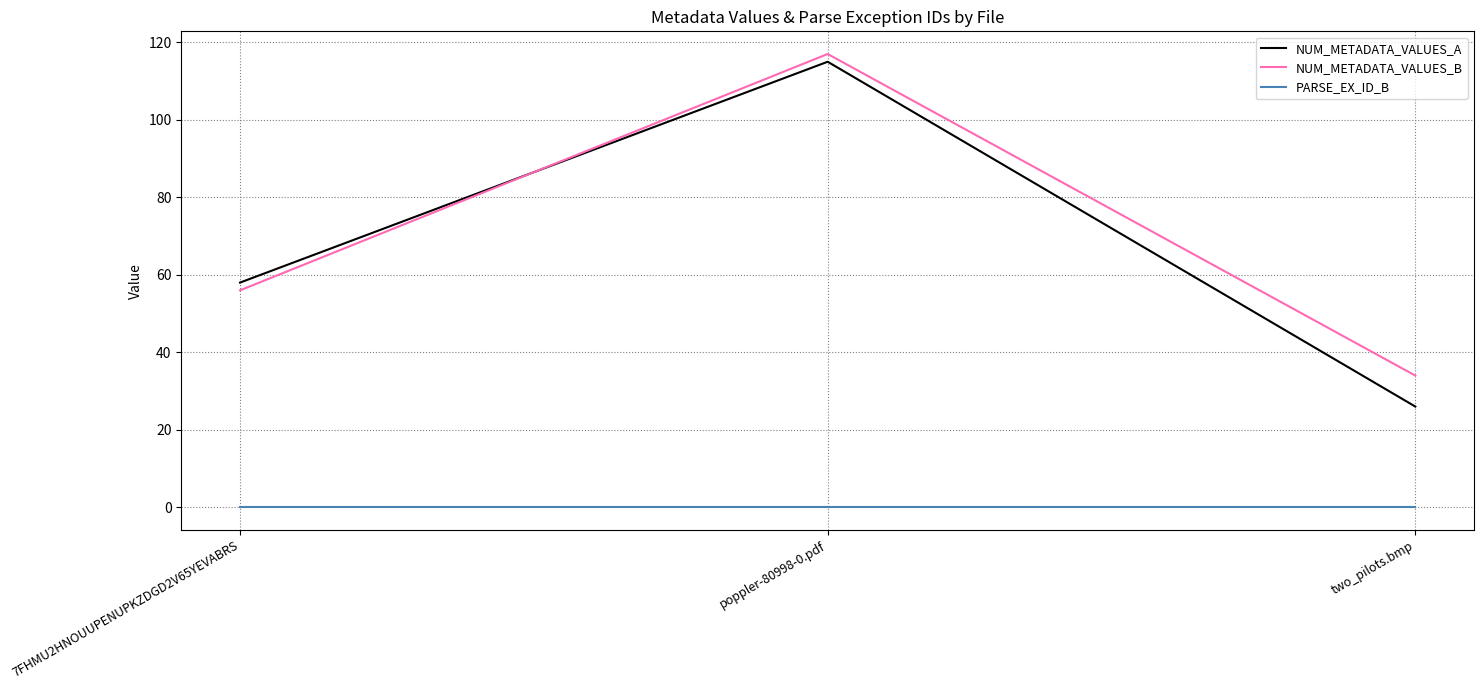

What is the total value across all series at 7FHMU2HNOUUPENUPKZDGD2V65YEVABRS?

114